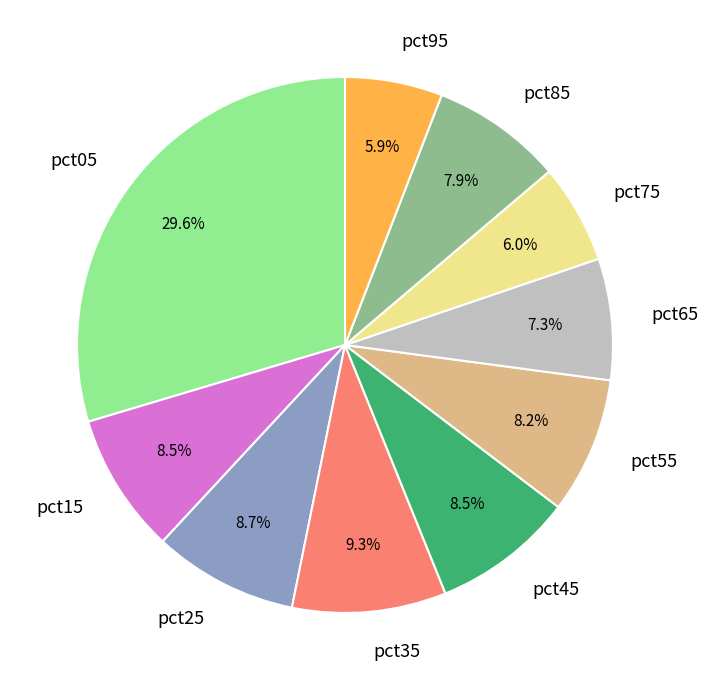

What is the largest slice in the pie chart?

pct05